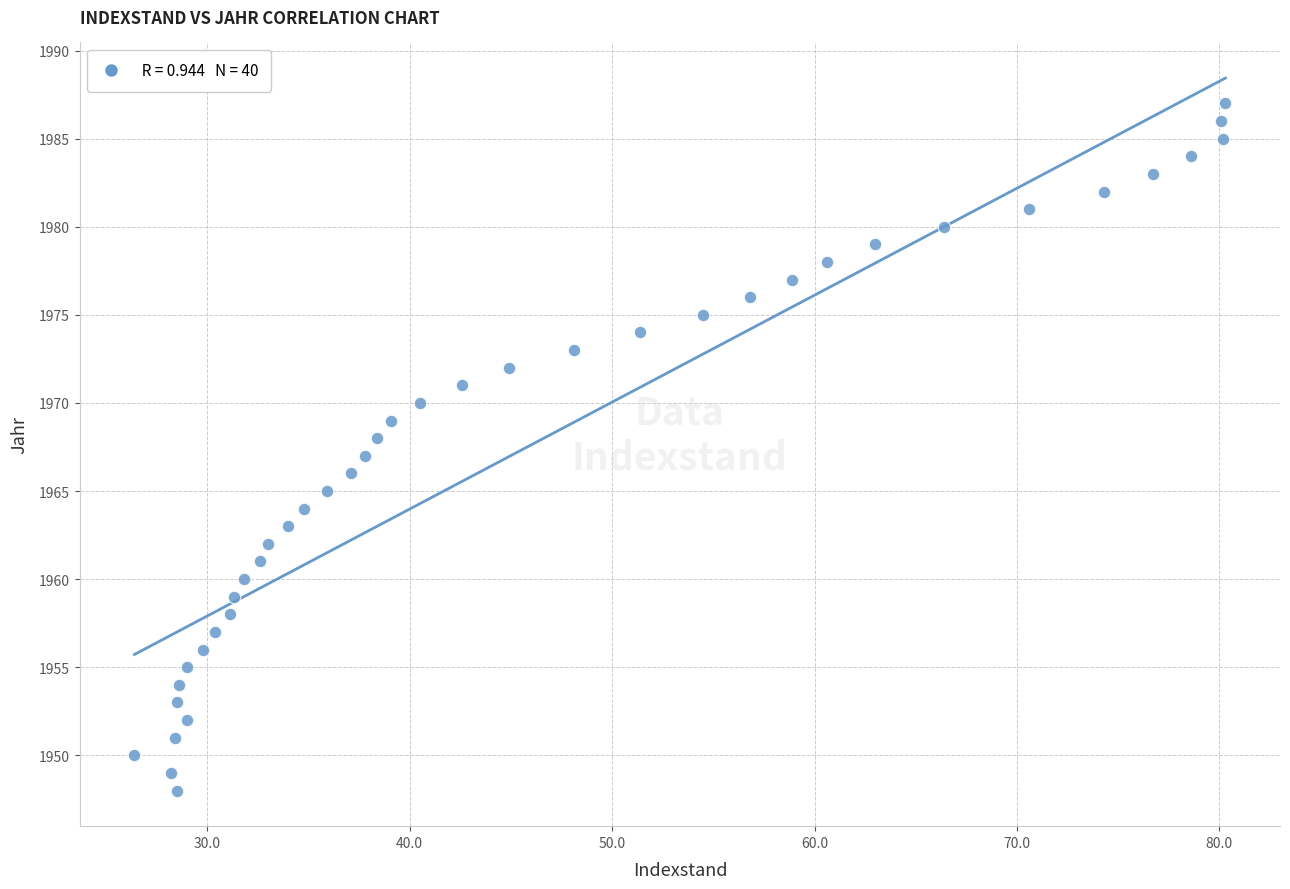

What is the range of Y values (max minus min)?

39